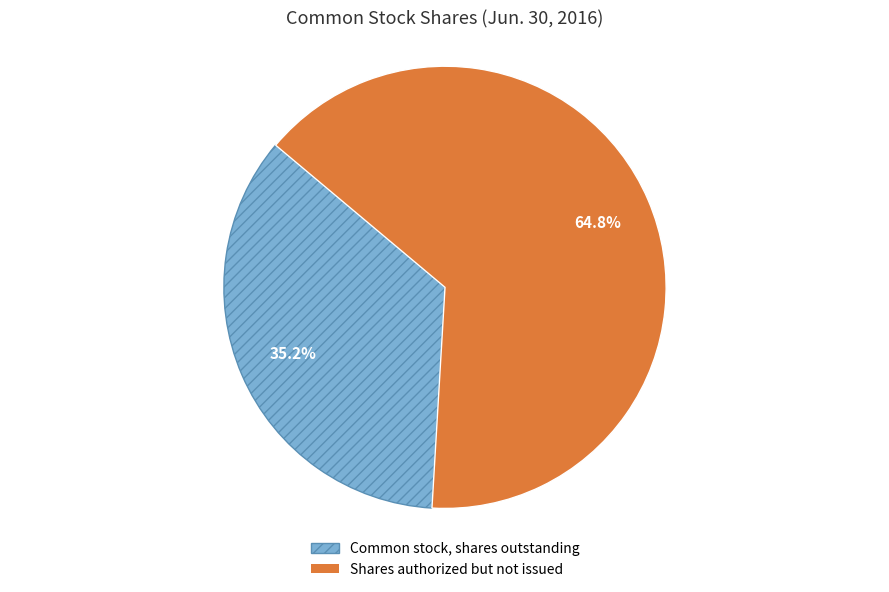

Is there any slice that represents more than half of the pie?

Yes